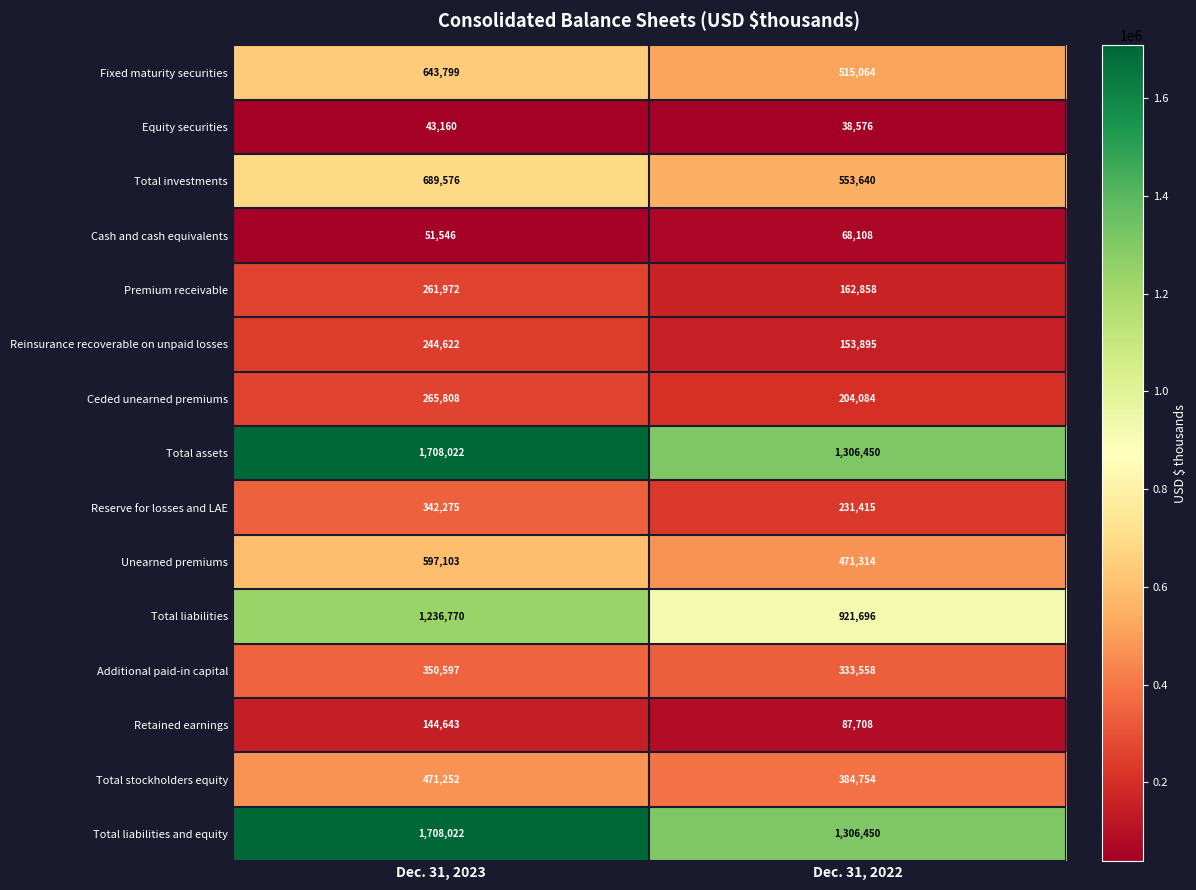

Is it true that Total assets equals 1708022 at Dec. 31, 2023?

True